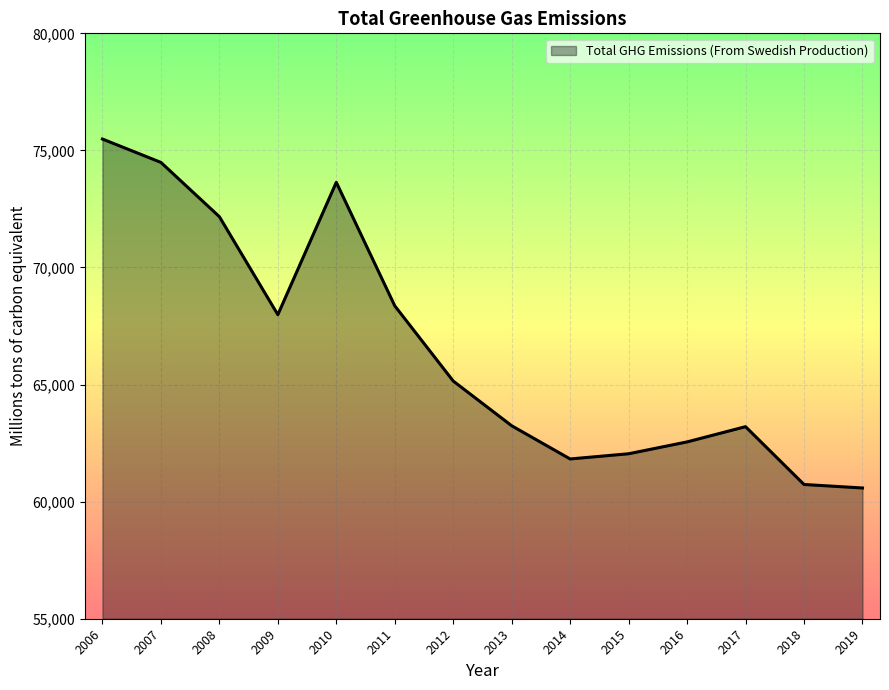

At which label is the value closest to 68034?

2009